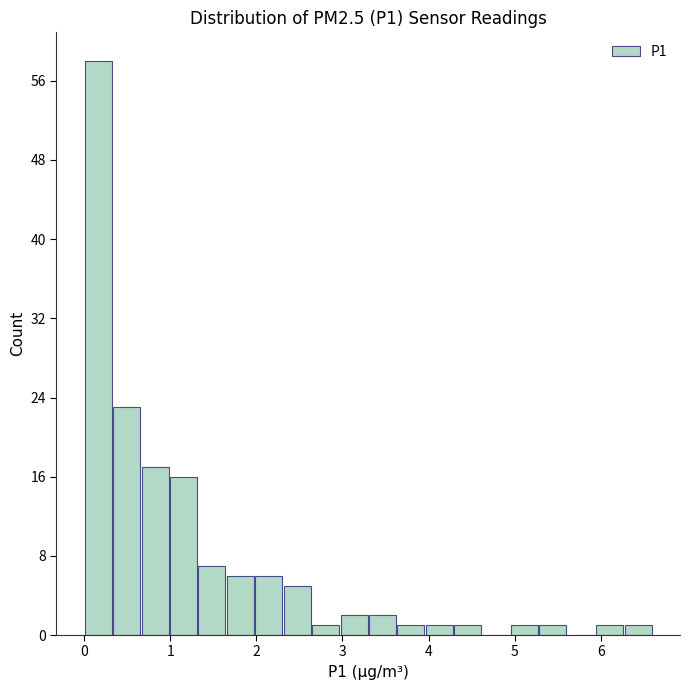

Read against the x-axis, roughly where is the centre of the tallest bar?

0.2